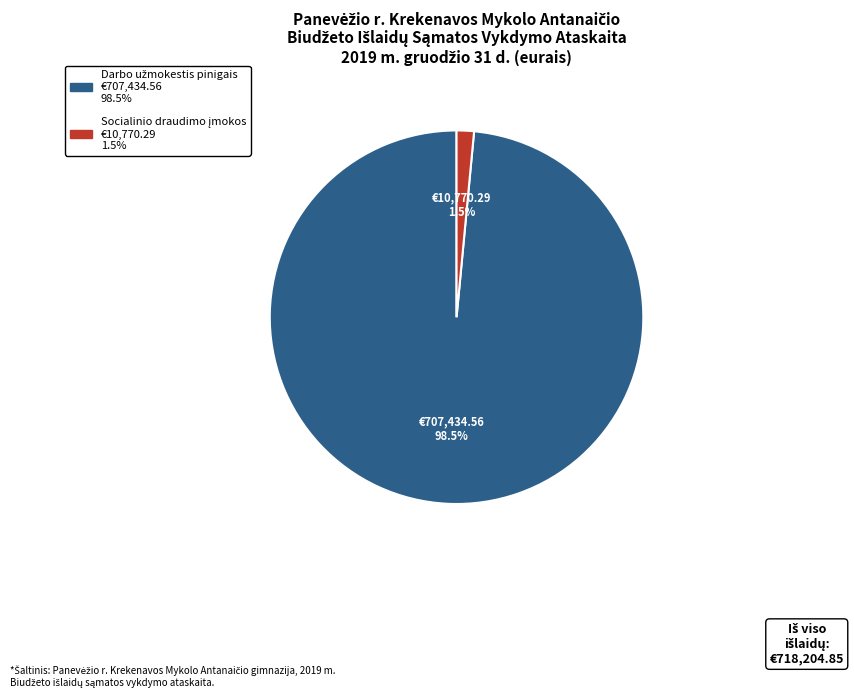

Is there a majority slice in this chart?

Yes